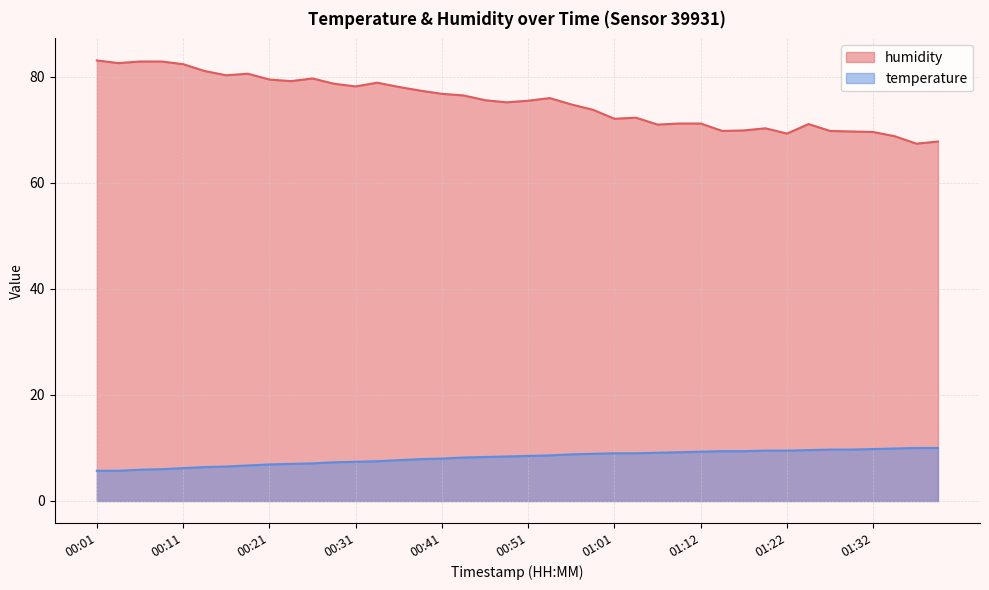

What is the smallest value displayed?

5.7